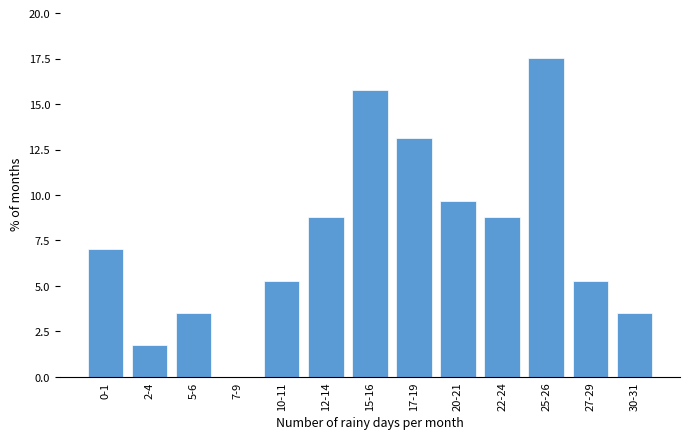

Reading right to left, extract all data points from this chart.

30-31=3.5	27-29=5.3	25-26=17.5	22-24=8.8	20-21=9.6	17-19=13.2	15-16=15.8	12-14=8.8	10-11=5.3	7-9=0.0	5-6=3.5	2-4=1.8	0-1=7.0